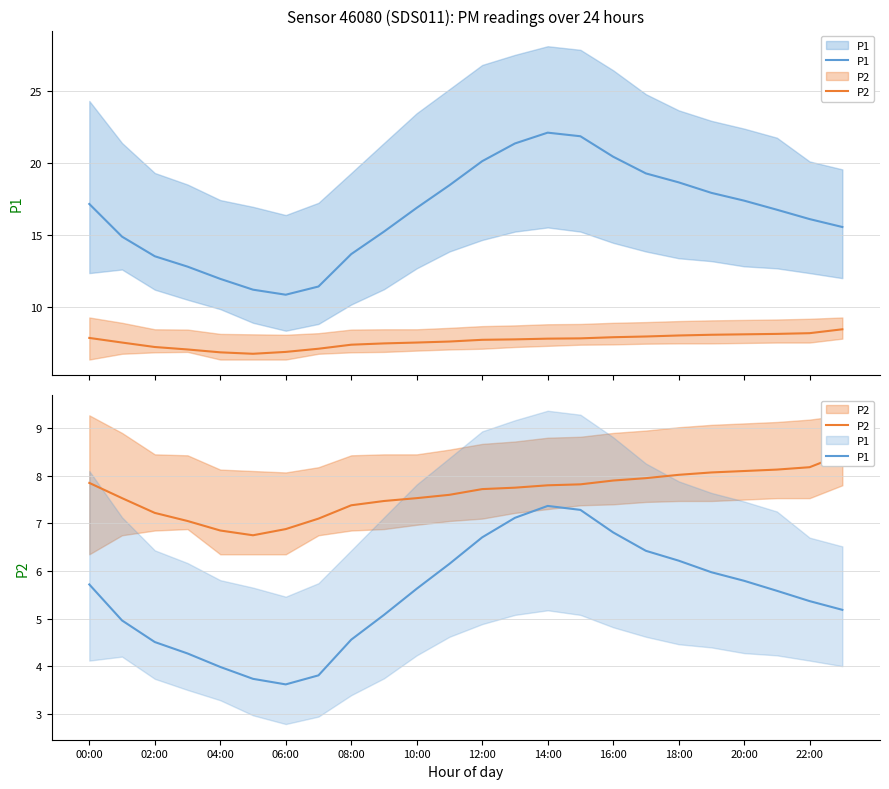

True or false: P2 and P1 intersect in this chart.

False